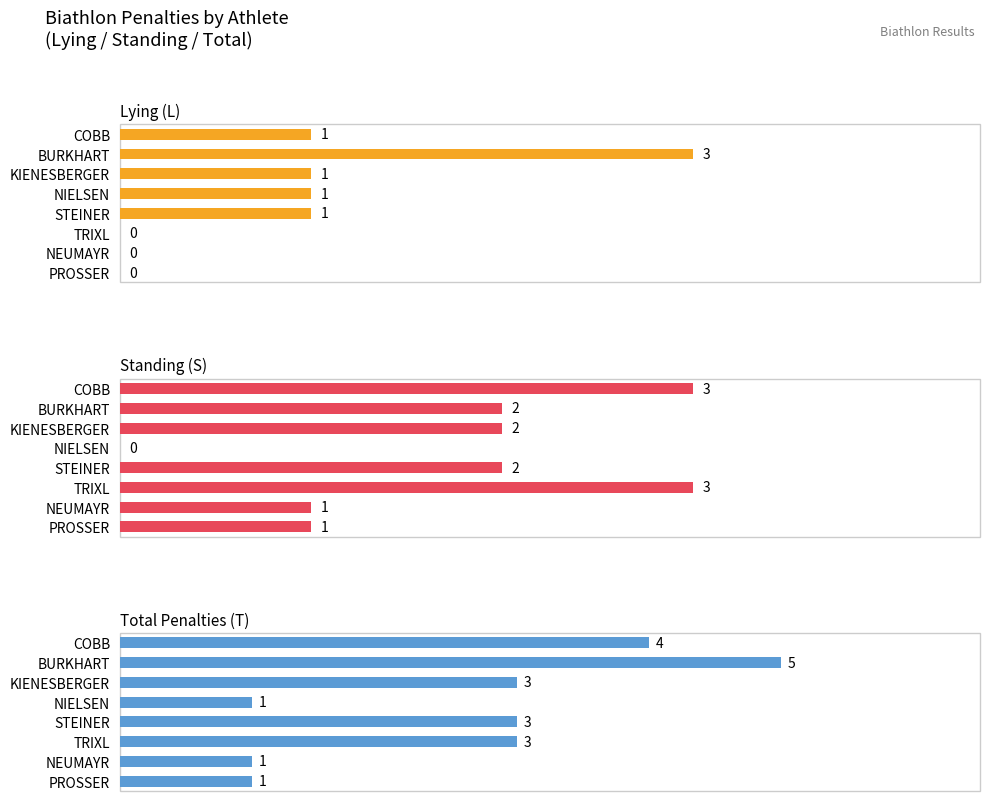

Rank the series at STEINER from highest to lowest value.

Total Penalties (T), Standing (S), Lying (L)